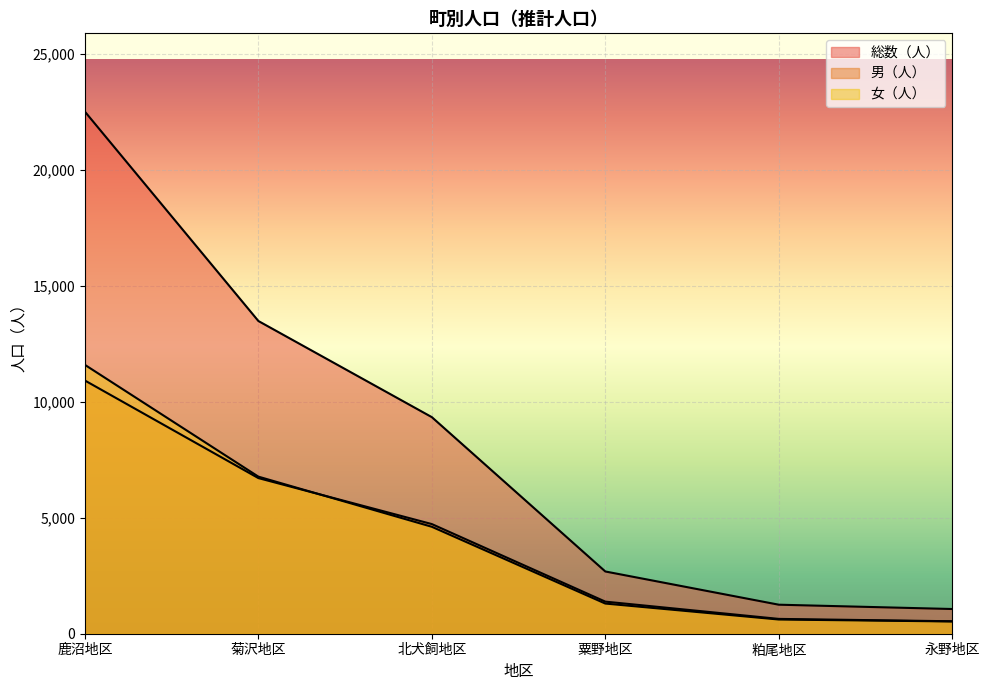

Is it true that 男（人） equals 6708 at 菊沢地区?

True